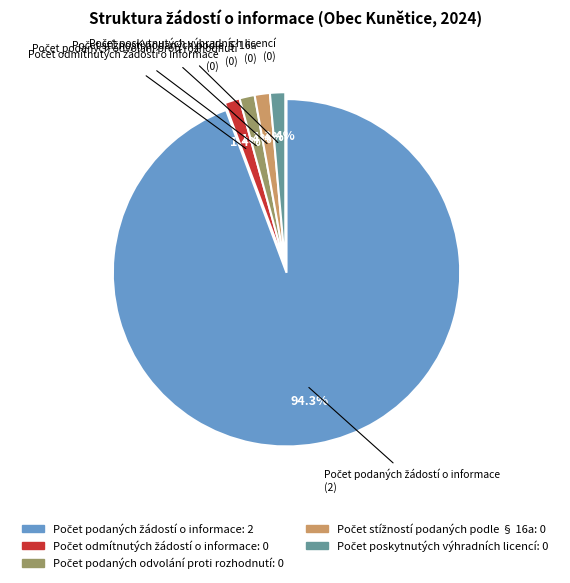

Does any single category account for the majority?

Yes